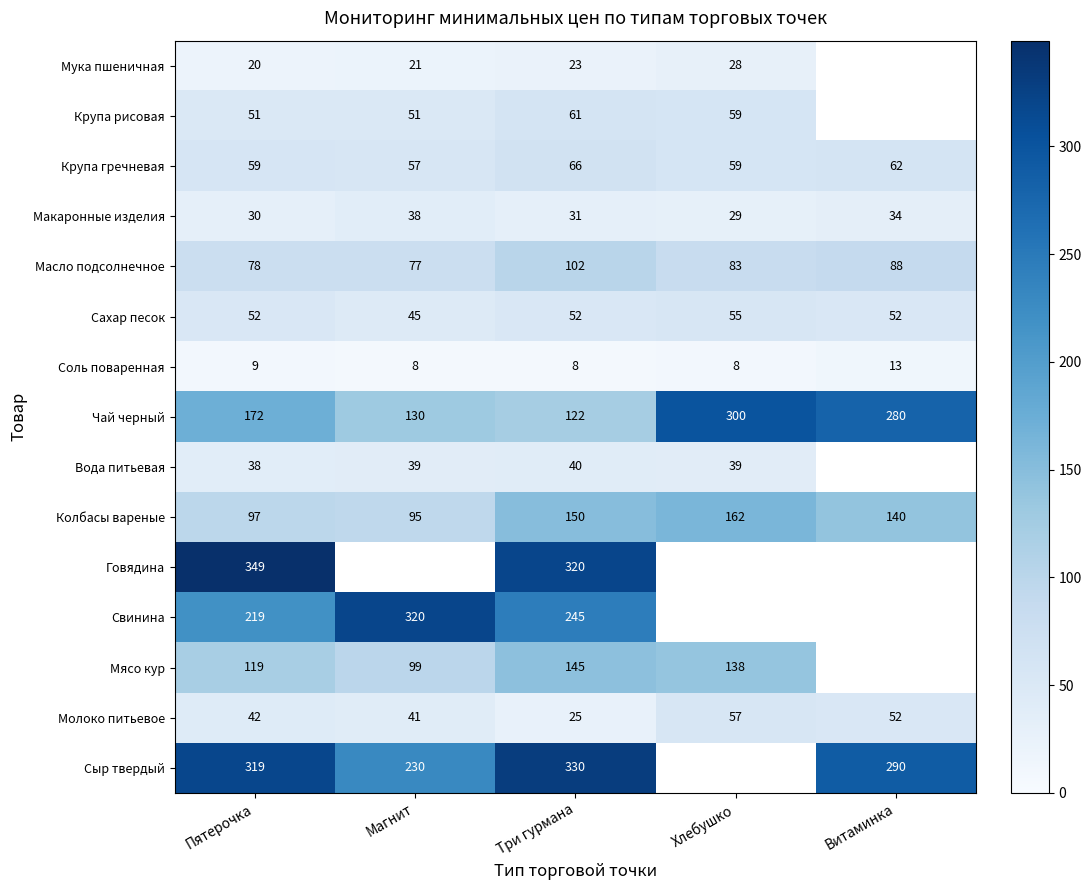

Is the value of Чай черный at Хлебушко greater than the value of Макаронные изделия at Магнит?

Yes